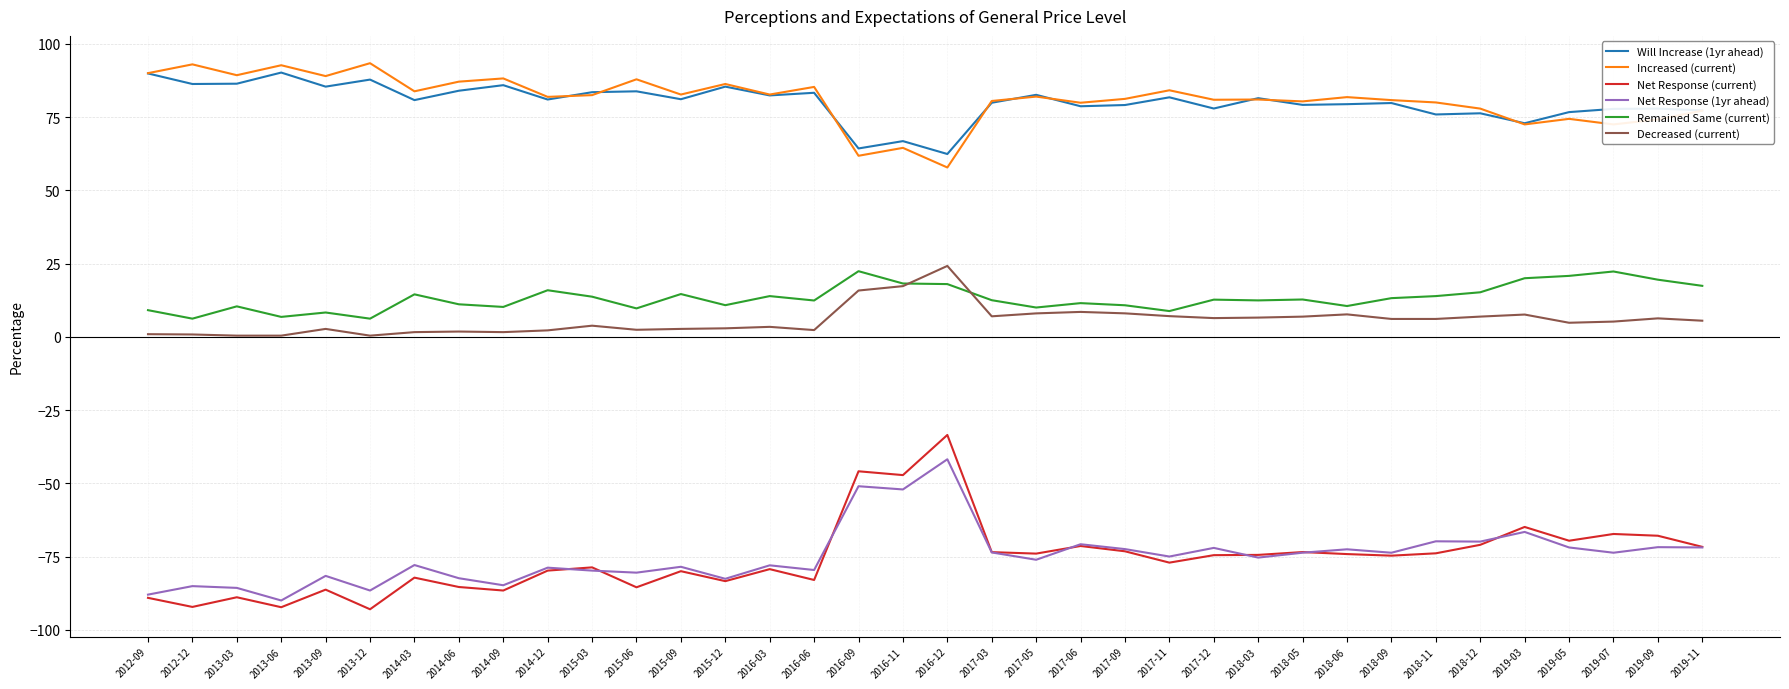

In Increased (current), how many points are higher than both neighbors (excluding endpoints)?

13